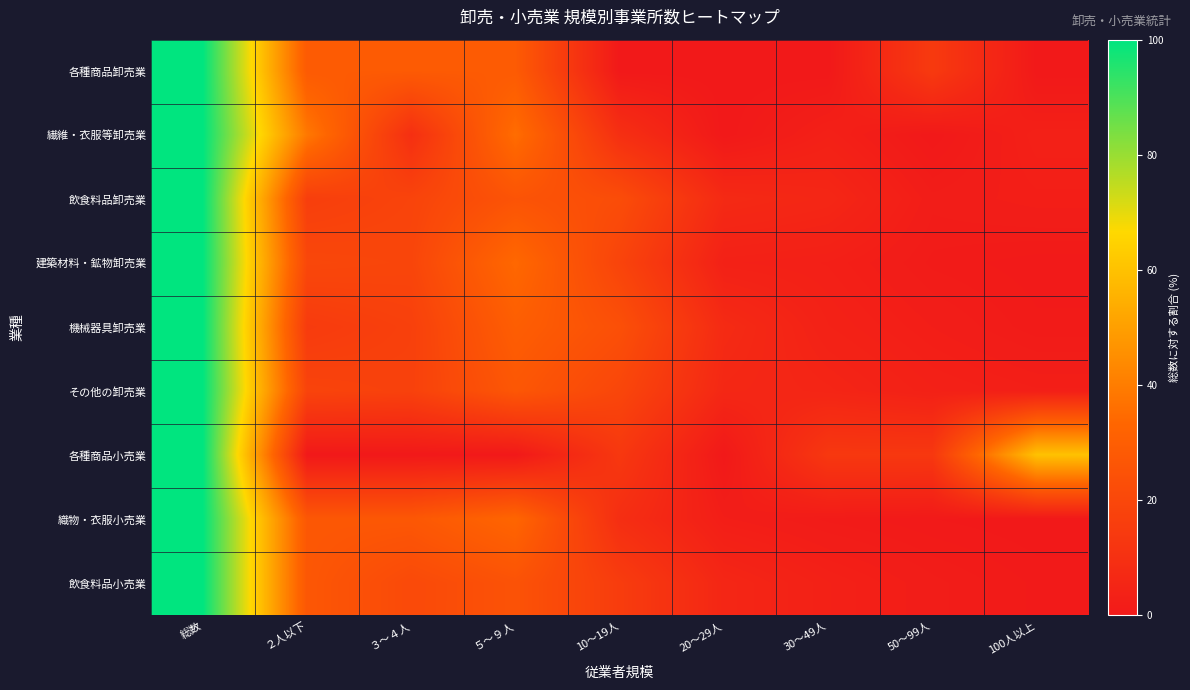

How many categories are shown in the chart?

9